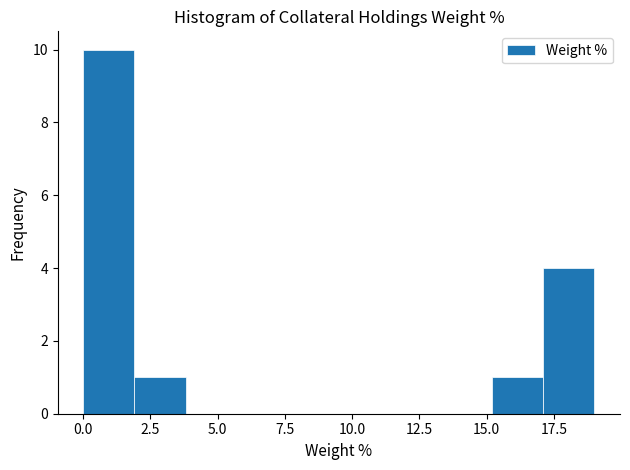

Read against the x-axis, roughly where is the centre of the tallest bar?

1.0